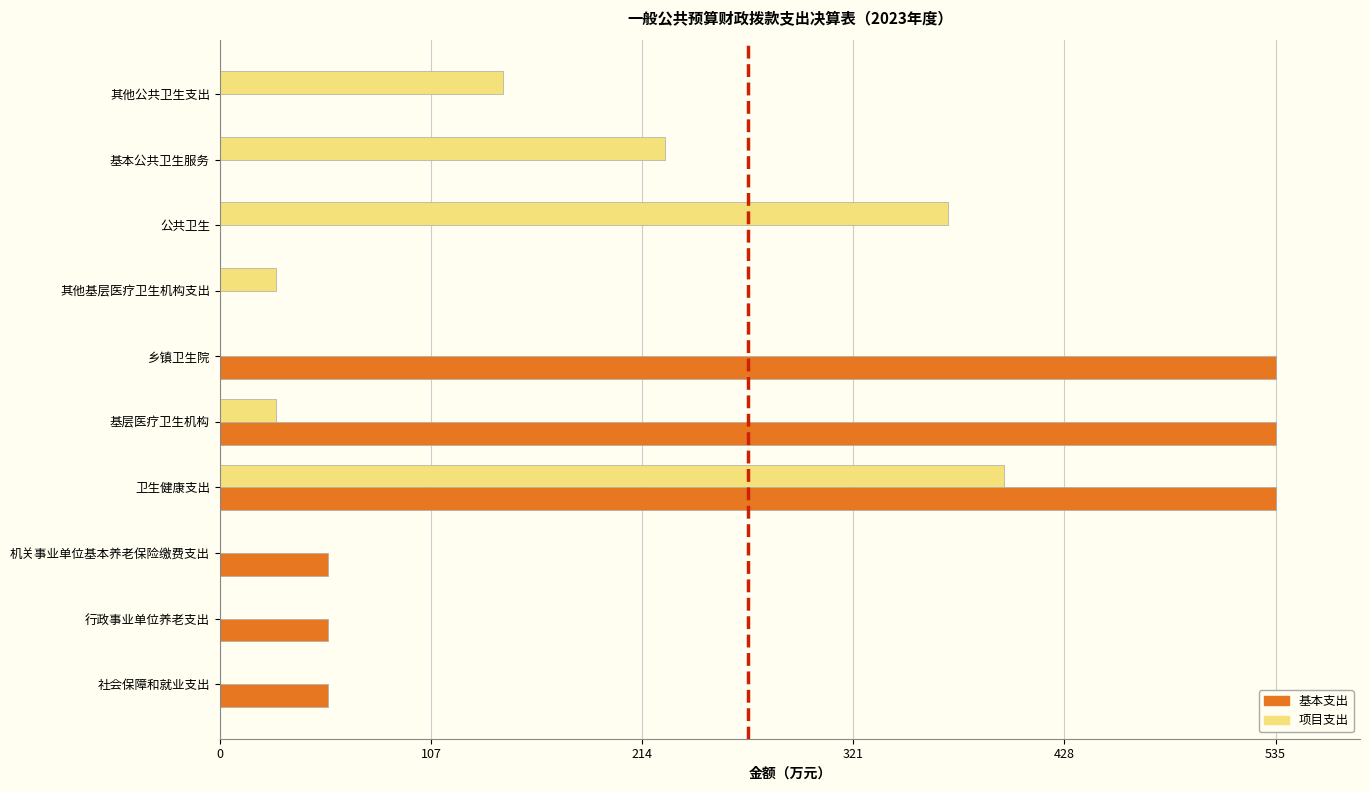

Which series changed the most between 行政事业单位养老支出 and 基层医疗卫生机构?

基本支出